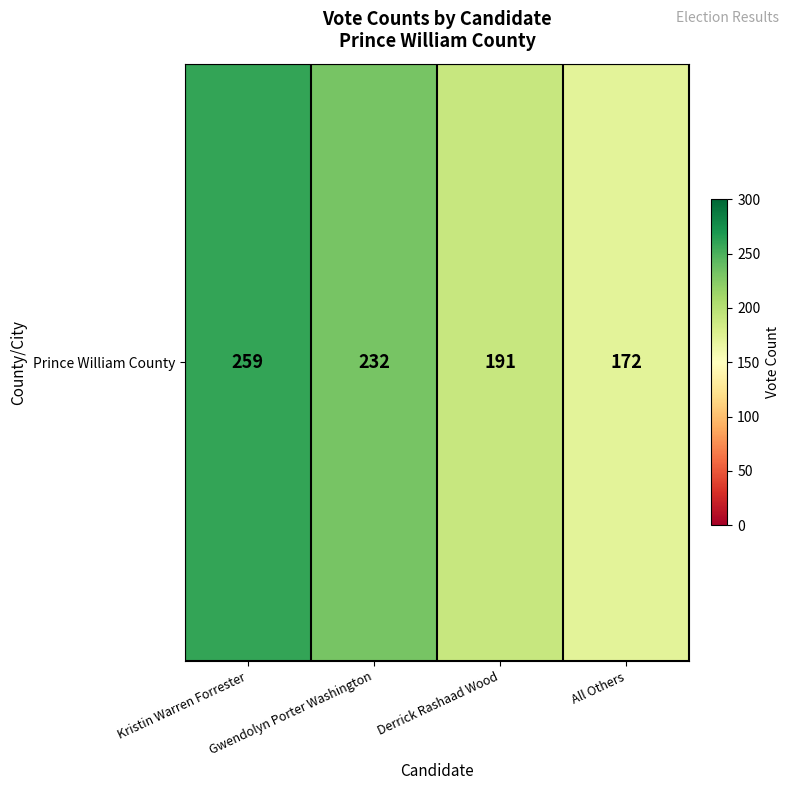

What is the maximum value shown in the chart?

259